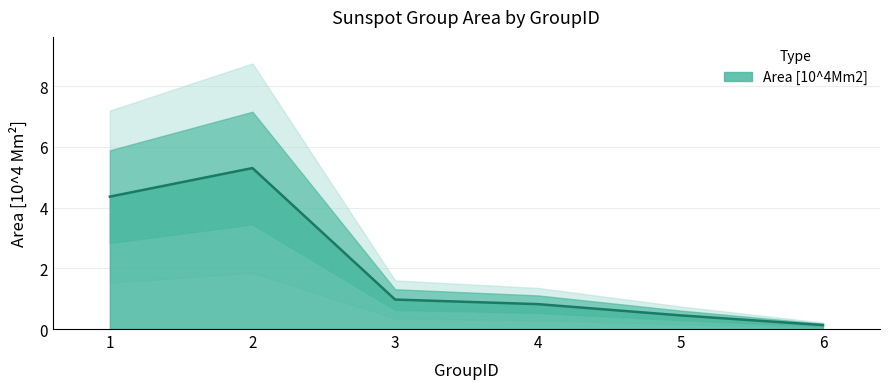

How many distinct data groups are displayed?

1